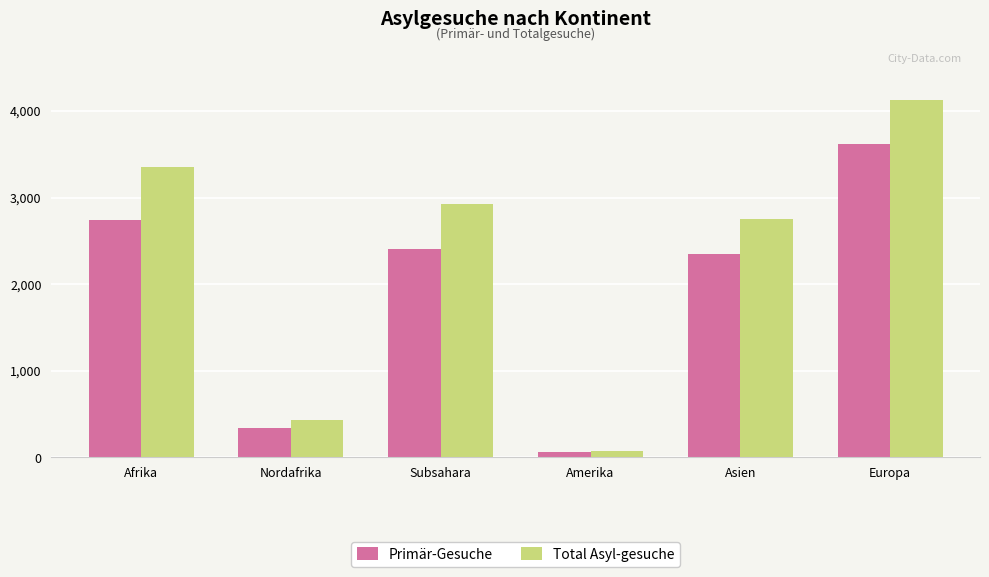

At which category does the chart reach its peak across all series?

Europa